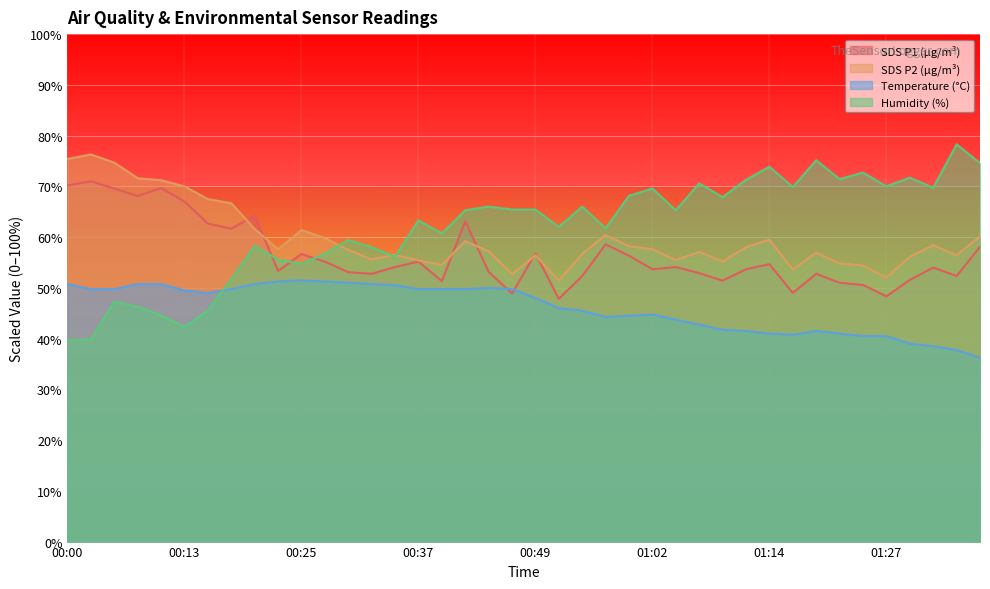

What is the difference between the highest and lowest values at 01:20?

33.6